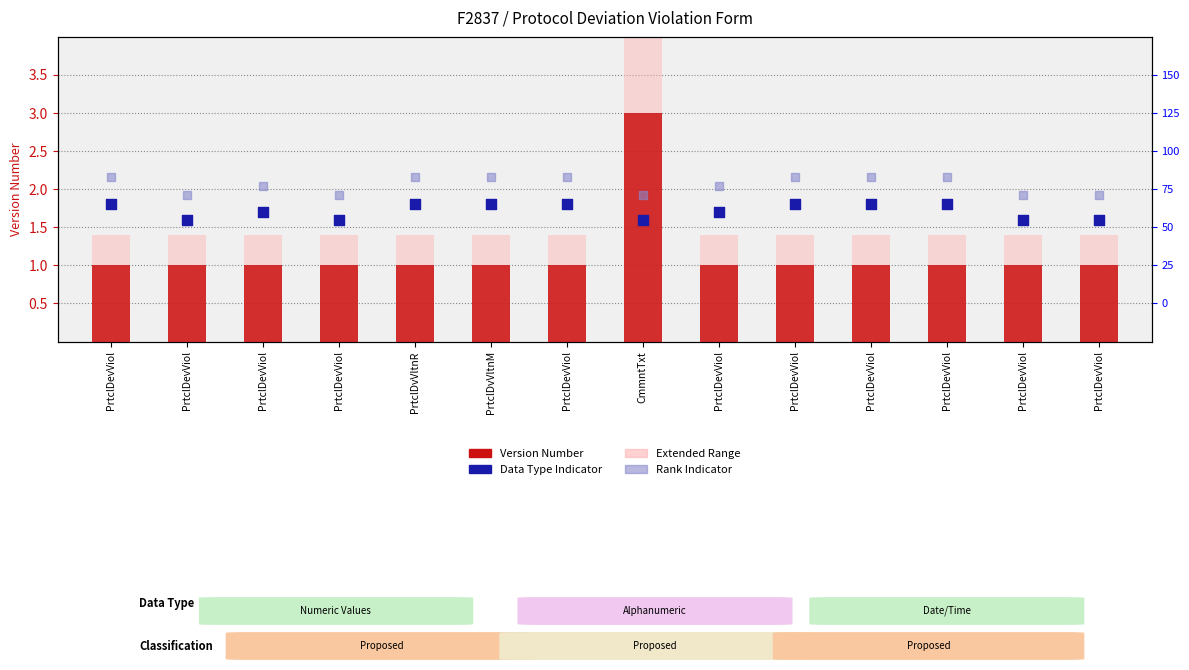

Which series reaches the minimum Y coordinate?

Version Number